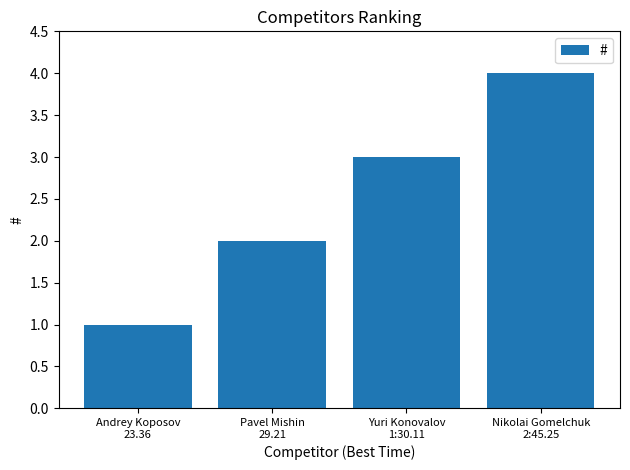

What is the label of the 4th bar from the right?

Andrey Koposov
23.36